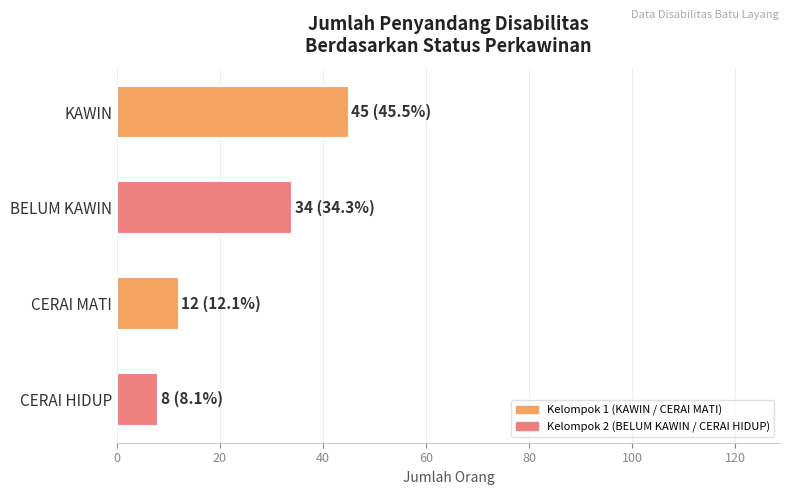

How many values are between 12 and 45?

3